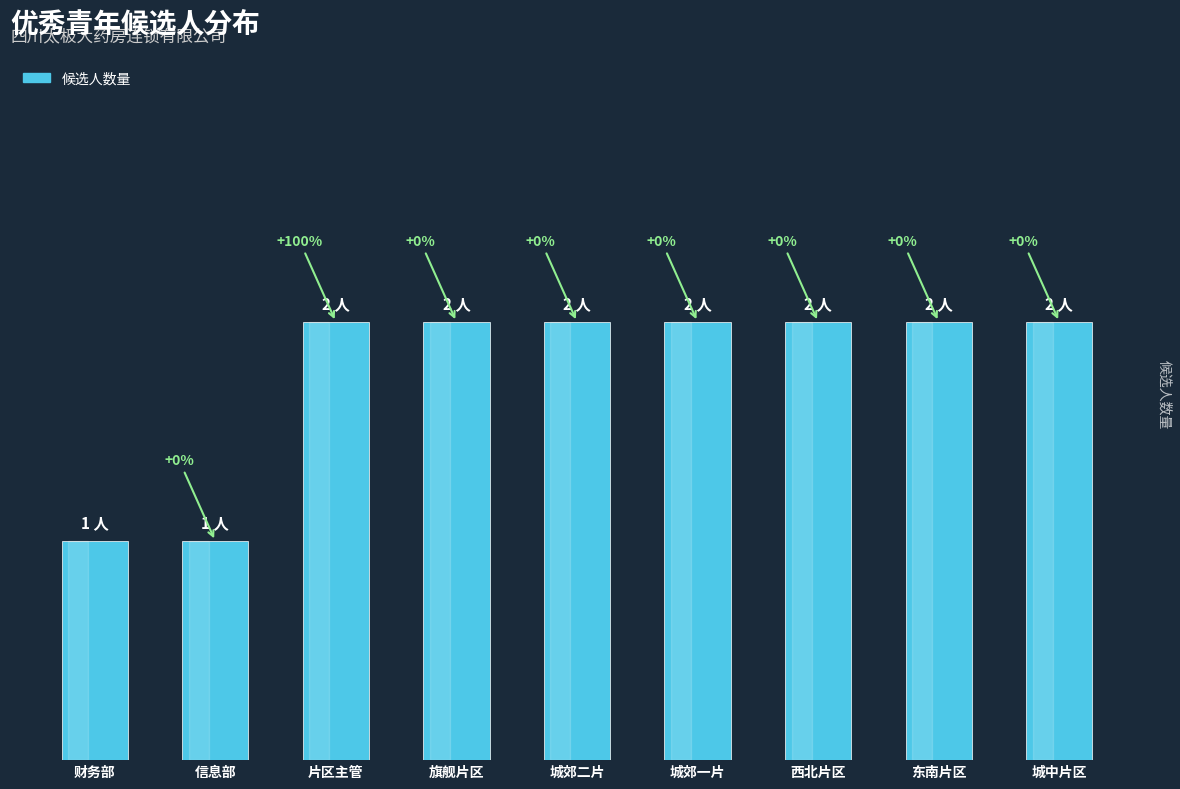

What is the change in value from 财务部 to 东南片区?

+1